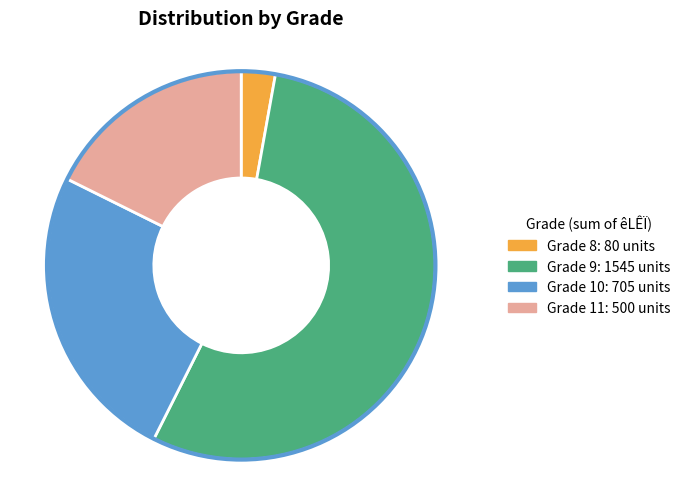

How many slices are in this pie chart?

4